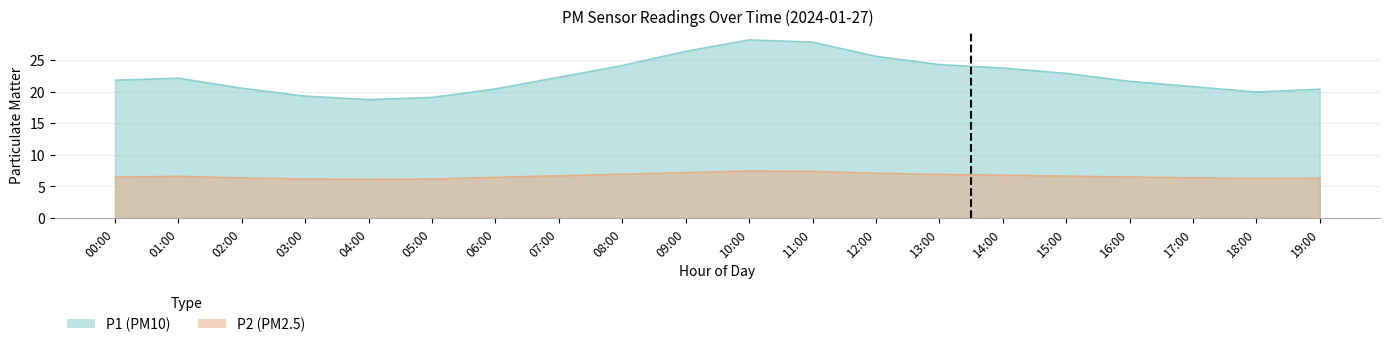

What position from the left is 15:00?

16